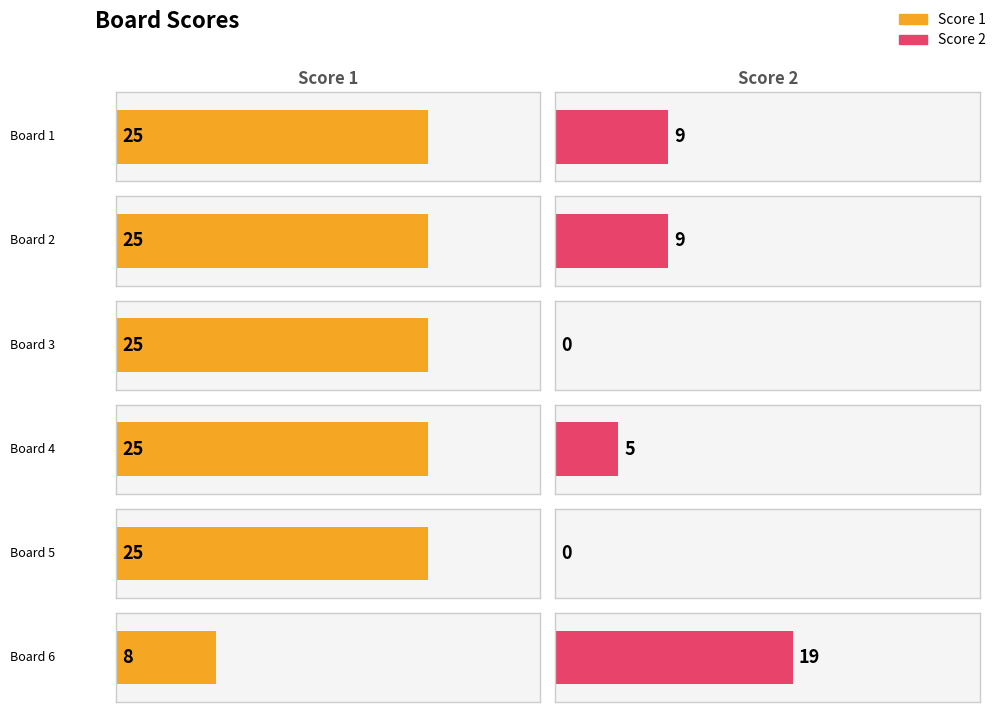

Rank the series by their maximum value, from highest to lowest.

Score 1, Score 2